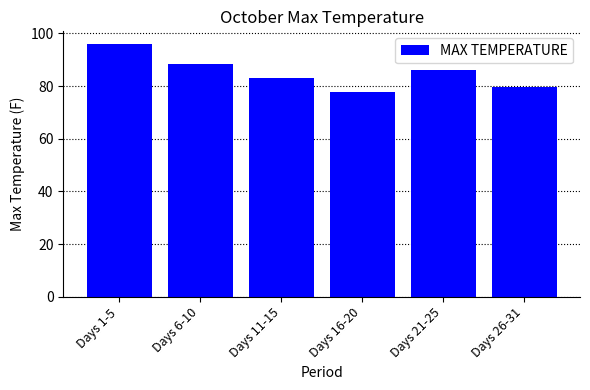

Where does the data first go above 85?

Days 1-5